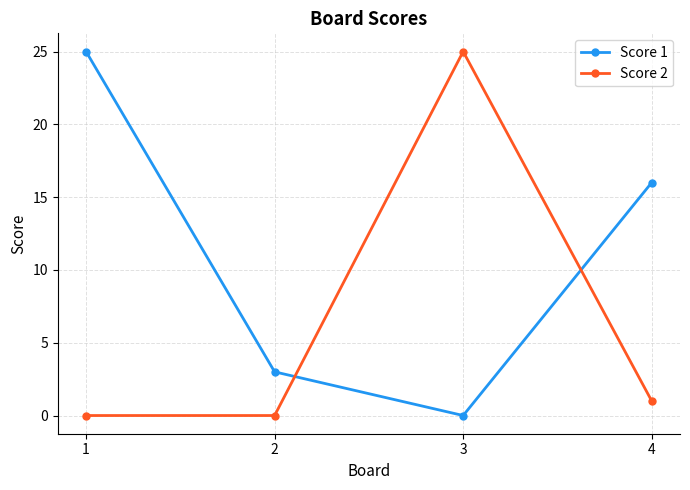

How many values in the Score 1 series are below 16?

2